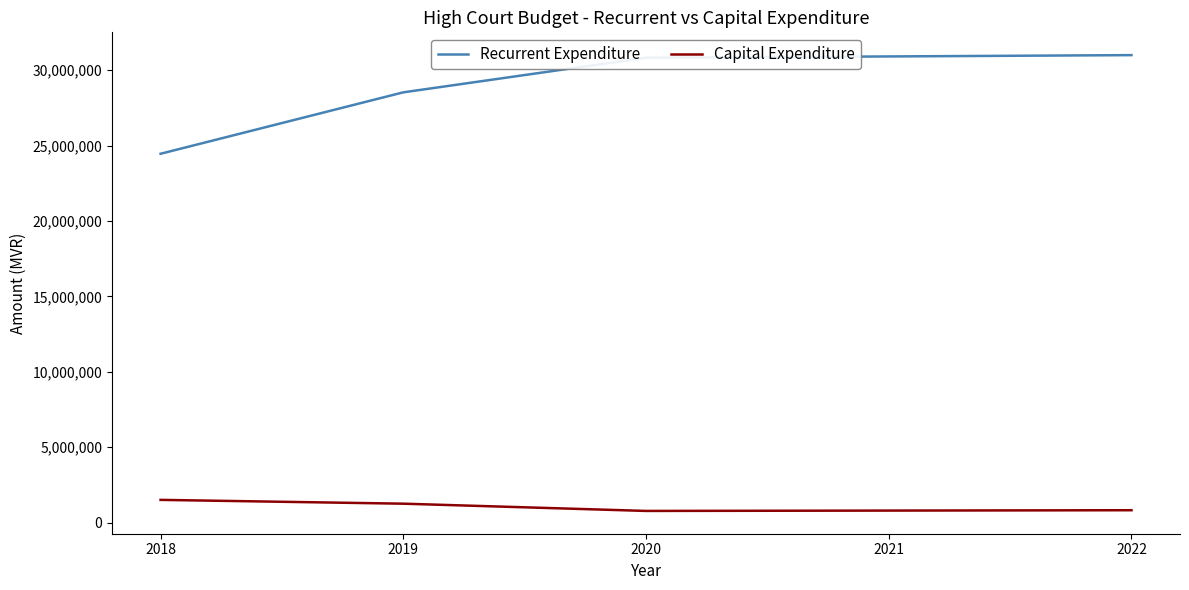

Where does the Capital Expenditure series first go above 821264?

2018